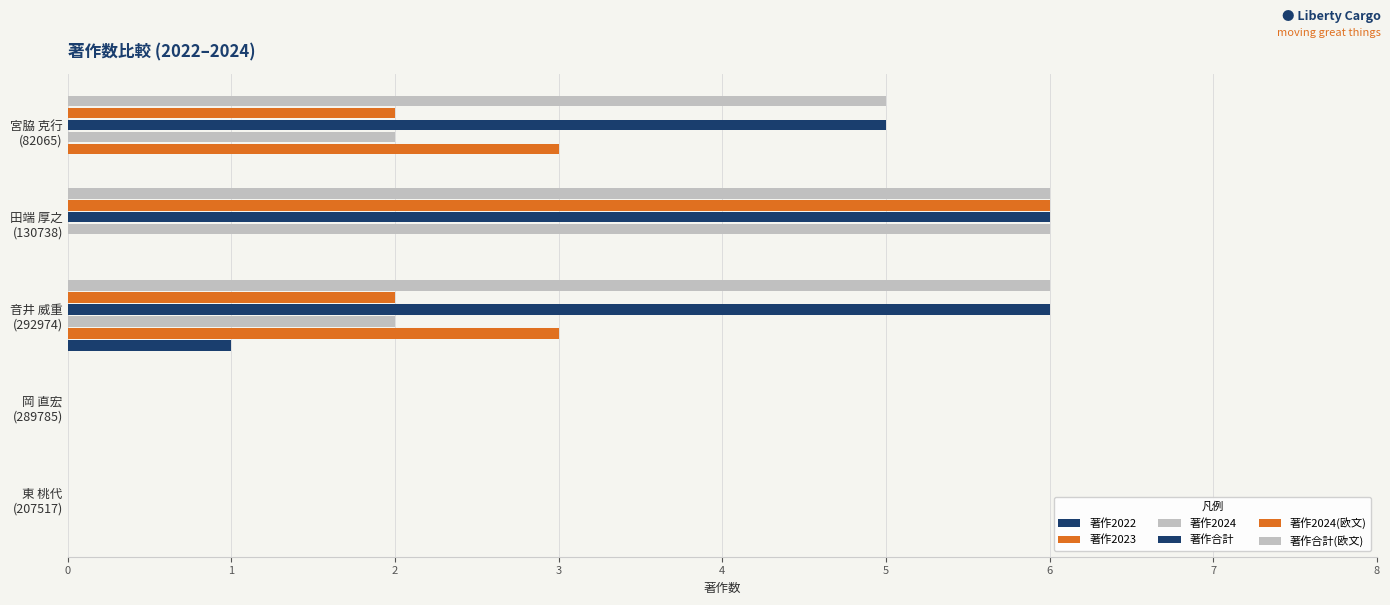

Reading left to right, transcribe all the data shown in this chart.

著作2022: 0	0	1	0	0
著作2023: 0	0	3	0	3
著作2024: 0	0	2	6	2
著作合計: 0	0	6	6	5
著作2024(欧文): 0	0	2	6	2
著作合計(欧文): 0	0	6	6	5